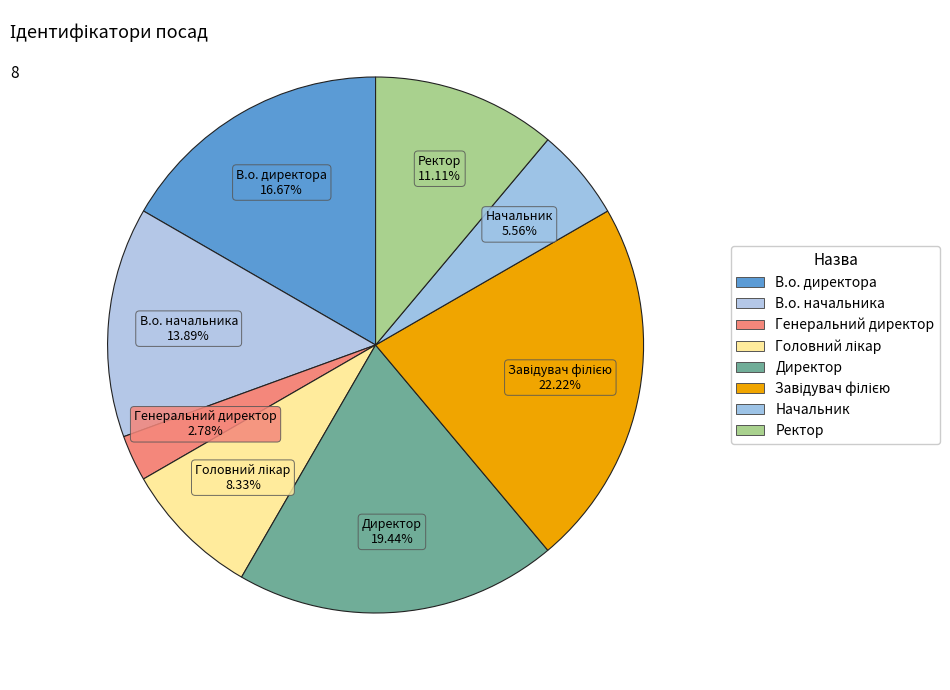

Between В.о. директора and Начальник, which is larger?

В.о. директора